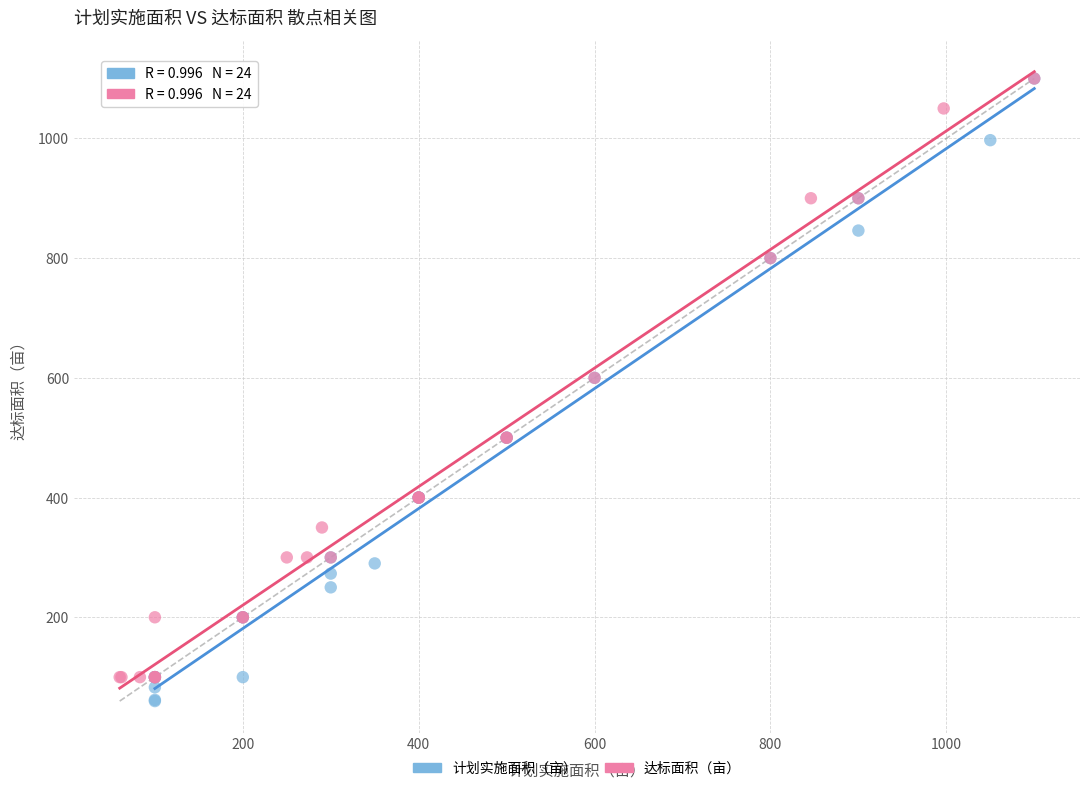

Which series has the widest spread of Y values?

计划实施面积（亩）